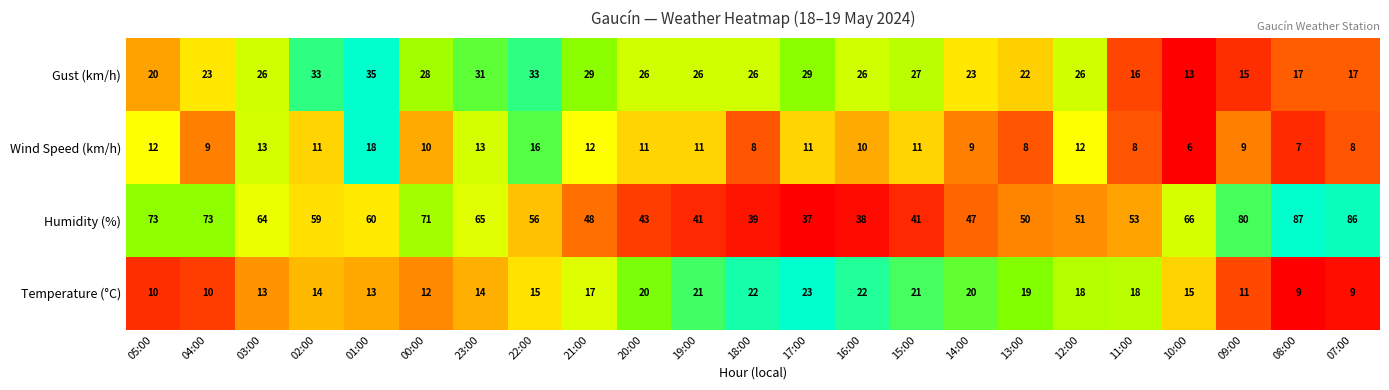

Rank the series at 13:00 from lowest to highest value.

Wind Speed (km/h), Temperature (°C), Gust (km/h), Humidity (%)